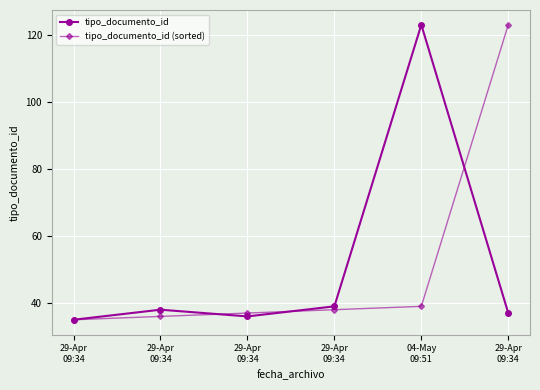

How many data points does each series have?

6